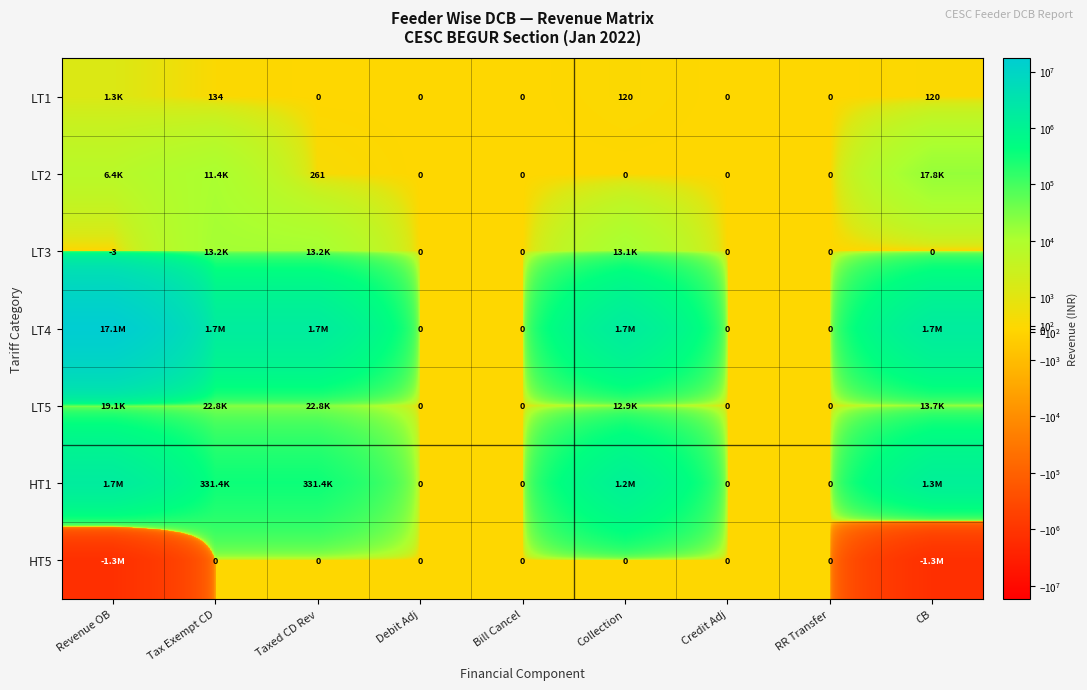

How many data points in HT5 are less than 0?

2